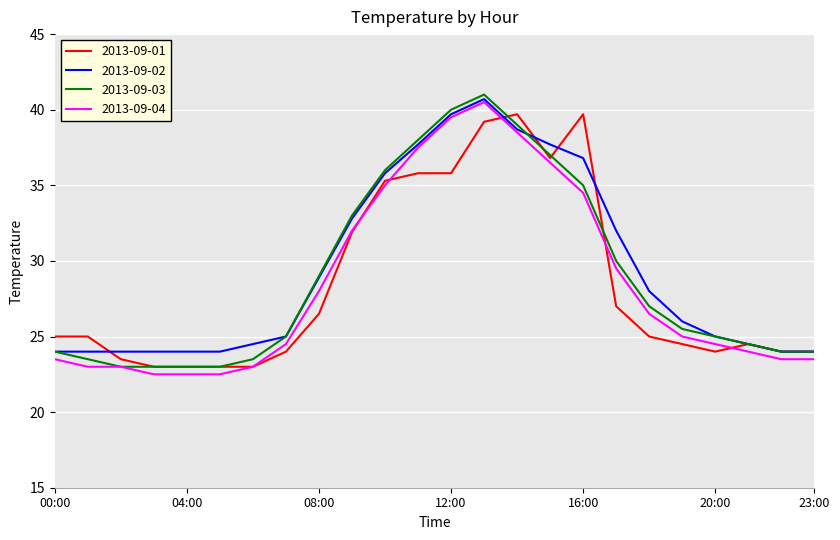

What is the smallest value displayed?

22.5